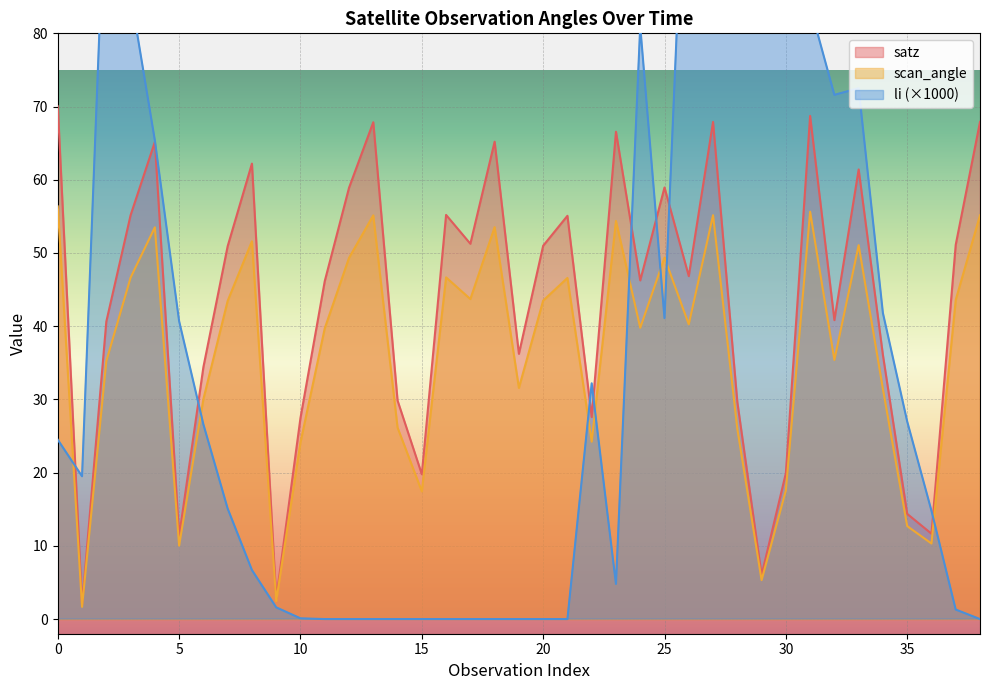

Reading left to right, list all the values displayed in this chart.

satz: 70.0	1.9	40.6	55.2	65.2	11.3	34.4	50.9	62.2	2.8	27.5	46.1	58.9	67.9	29.9	19.8	55.2	51.3	65.2	36.2	51.0	55.1	27.6	66.6	46.2	59.0	46.8	67.9	29.7	6.0	19.9	68.7	40.8	61.4	36.0	14.4	11.7	51.1	67.9
scan_angle: 56.4	1.7	35.2	46.6	53.5	10.0	30.1	43.5	51.6	2.5	24.1	39.7	49.3	55.1	26.2	17.4	46.7	43.7	53.5	31.6	43.5	46.6	24.2	54.4	39.8	49.4	40.3	55.2	26.0	5.3	17.6	55.6	35.4	51.1	31.4	12.7	10.3	43.6	55.1
li: 24.5	19.5	104.5	85.4	65.4	40.7	26.6	15.1	6.7	1.6	0.1	0.0	0.0	0.0	0.0	0.0	0.0	0.0	0.0	0.0	0.0	0.0	32.2	4.8	81.0	41.1	118.8	156.8	130.8	112.8	92.9	83.7	71.6	72.5	41.8	27.0	14.8	1.3	0.0